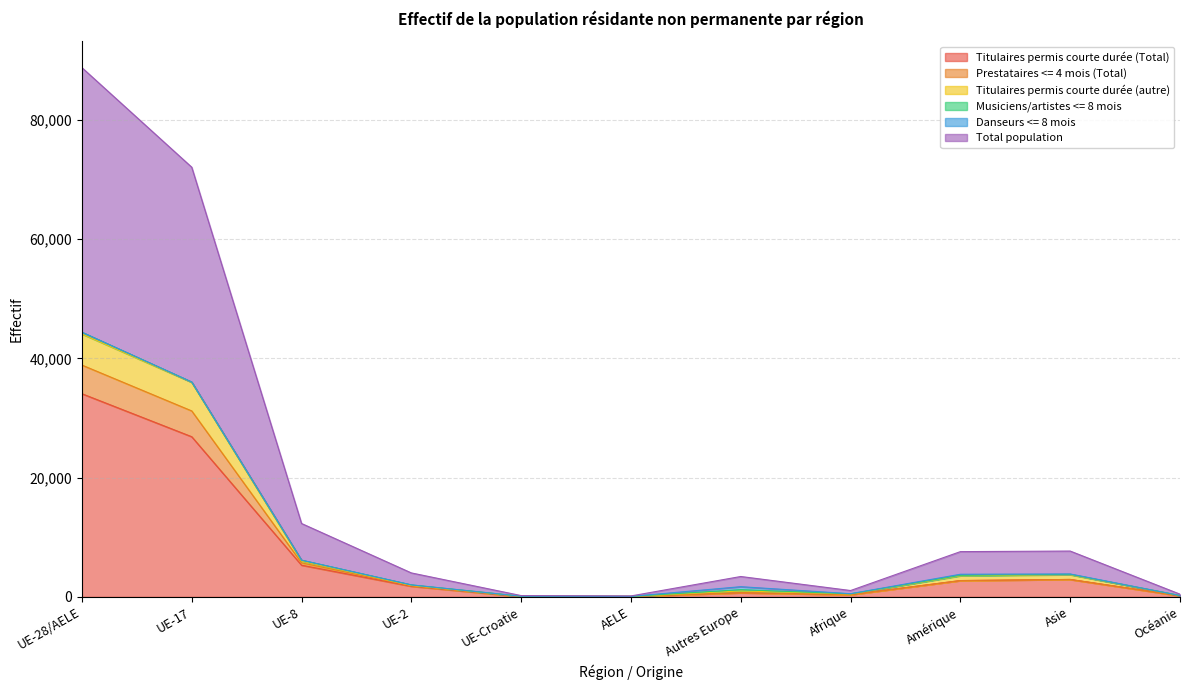

What is the highest value of the Titulaires permis courte durée (Total) series?

34071